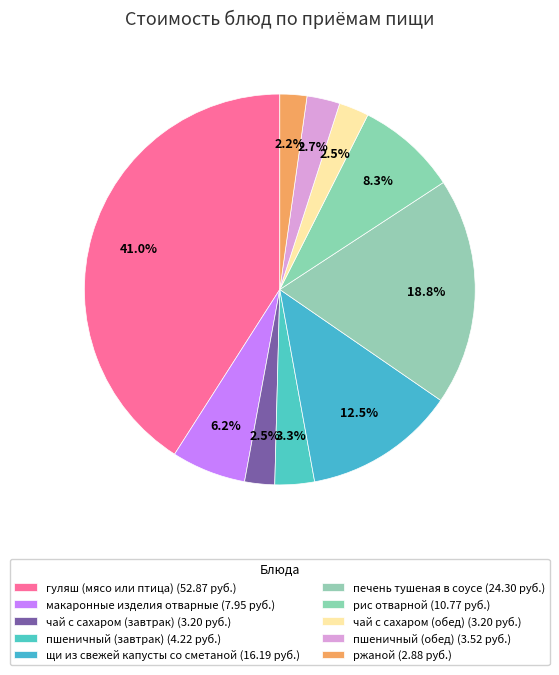

How many slices are in this pie chart?

10